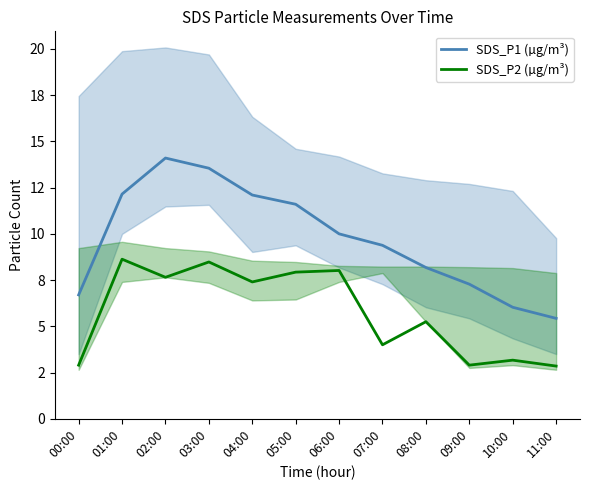

What is the lowest value of the SDS_P2 (µg/m³) series?

2.9